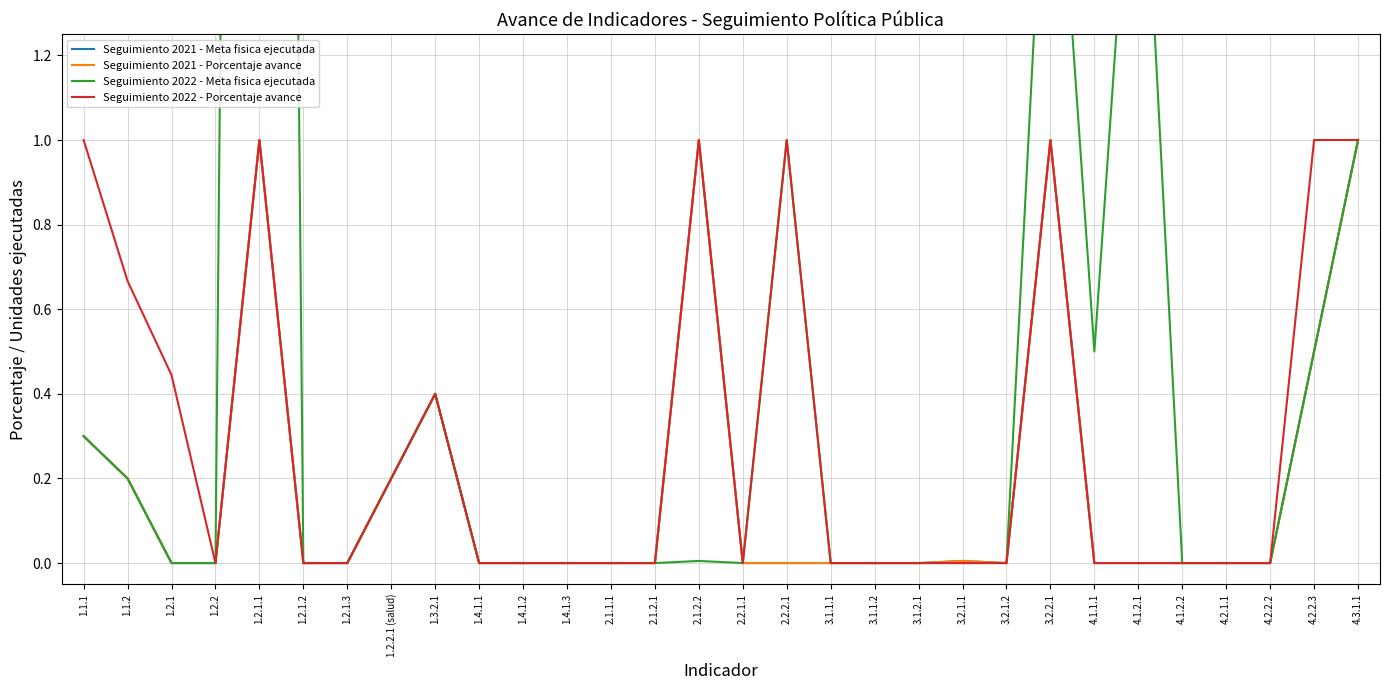

True or false: Seguimiento 2021 - Porcentaje avance has a value of 0.0 at 3.1.1.2.

True